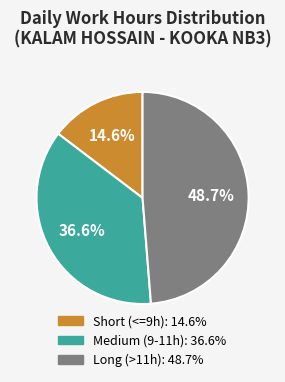

To the nearest percent, what is the average slice percentage?

33%